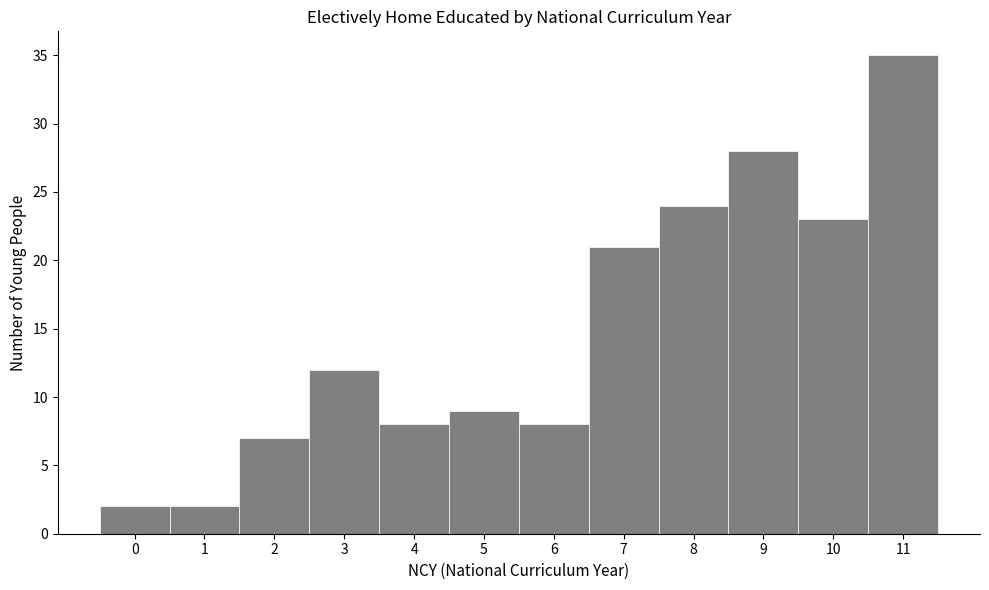

Over which range of the x-axis is the bar tallest?

10.5 to 11.5